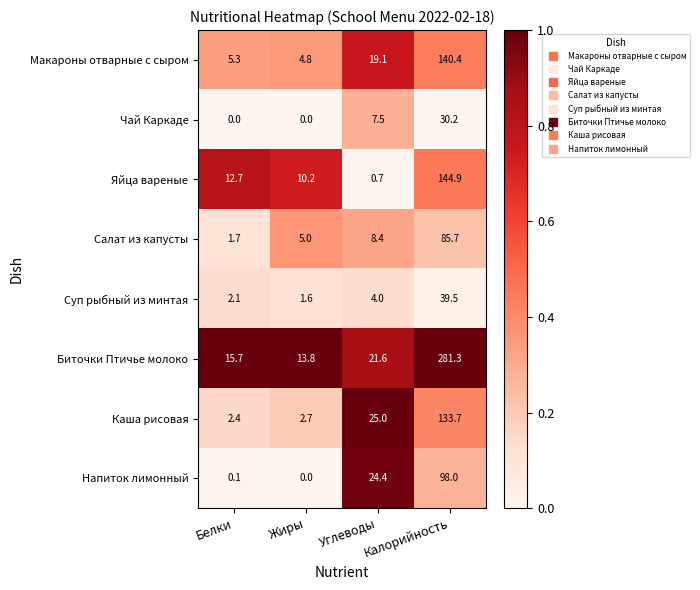

Count the number of data series in this chart.

8